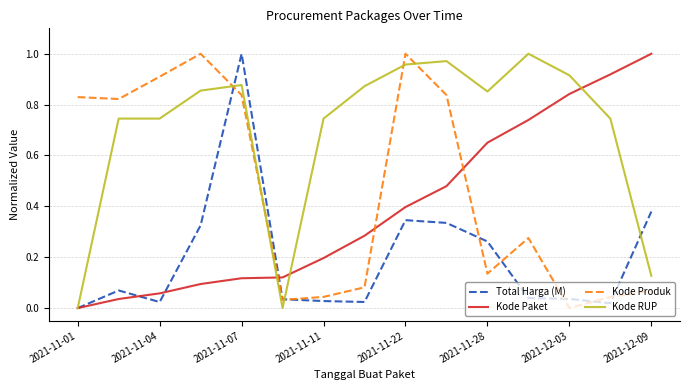

True or false: Kode RUP and Kode Produk cross at least once.

True